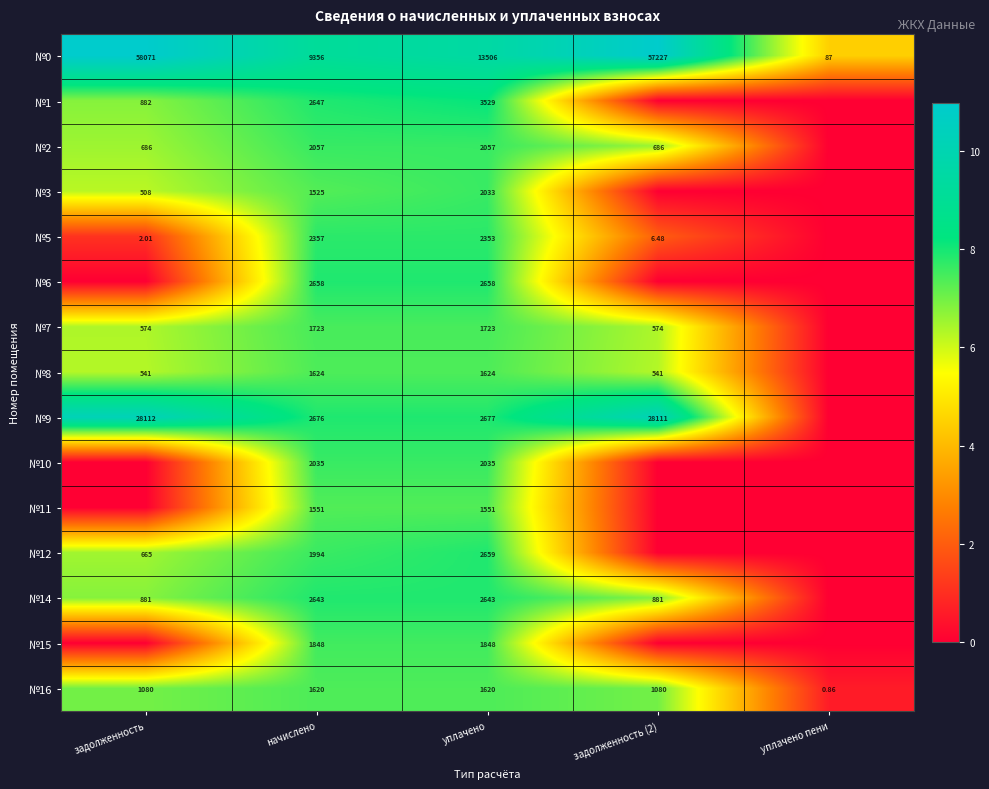

Is the value of №15 at начислено greater than the value of №10 at начислено?

No